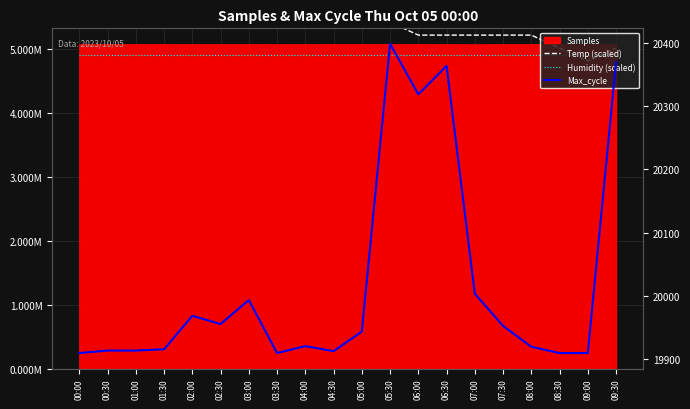

Is it true that Temp (scaled) equals 7585533.6 at 07:30?

False